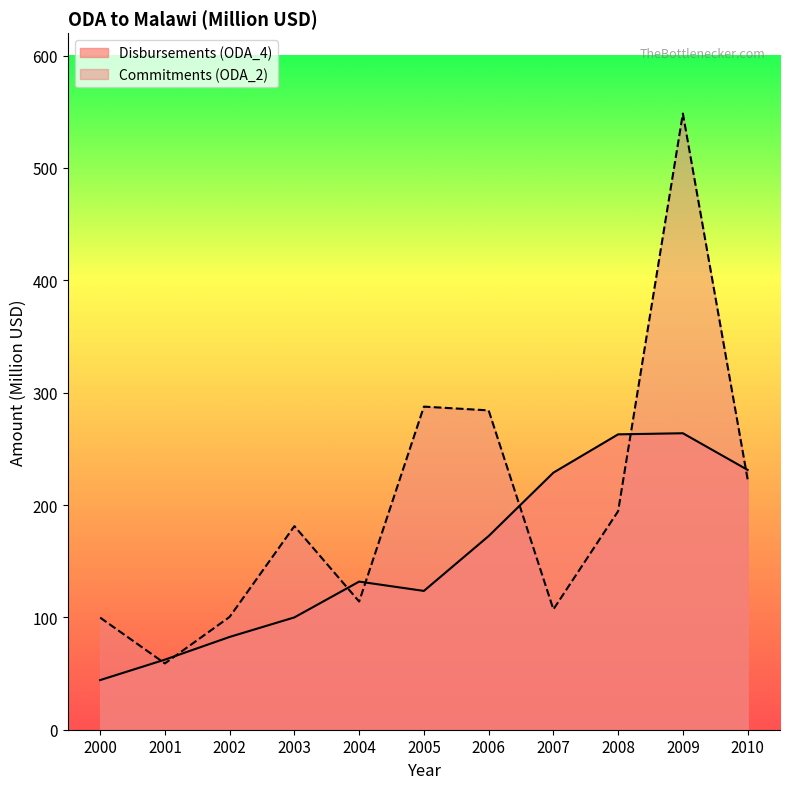

Reading left to right, what are all the values shown in this chart?

Commitments (ODA_2): 99.8	59.0	100.4	181.2	114.1	287.6	284.2	107.1	194.5	548.4	222.9
Disbursements (ODA_4): 44.2	62.4	82.6	100.0	131.8	123.5	172.4	228.8	262.9	263.9	231.3